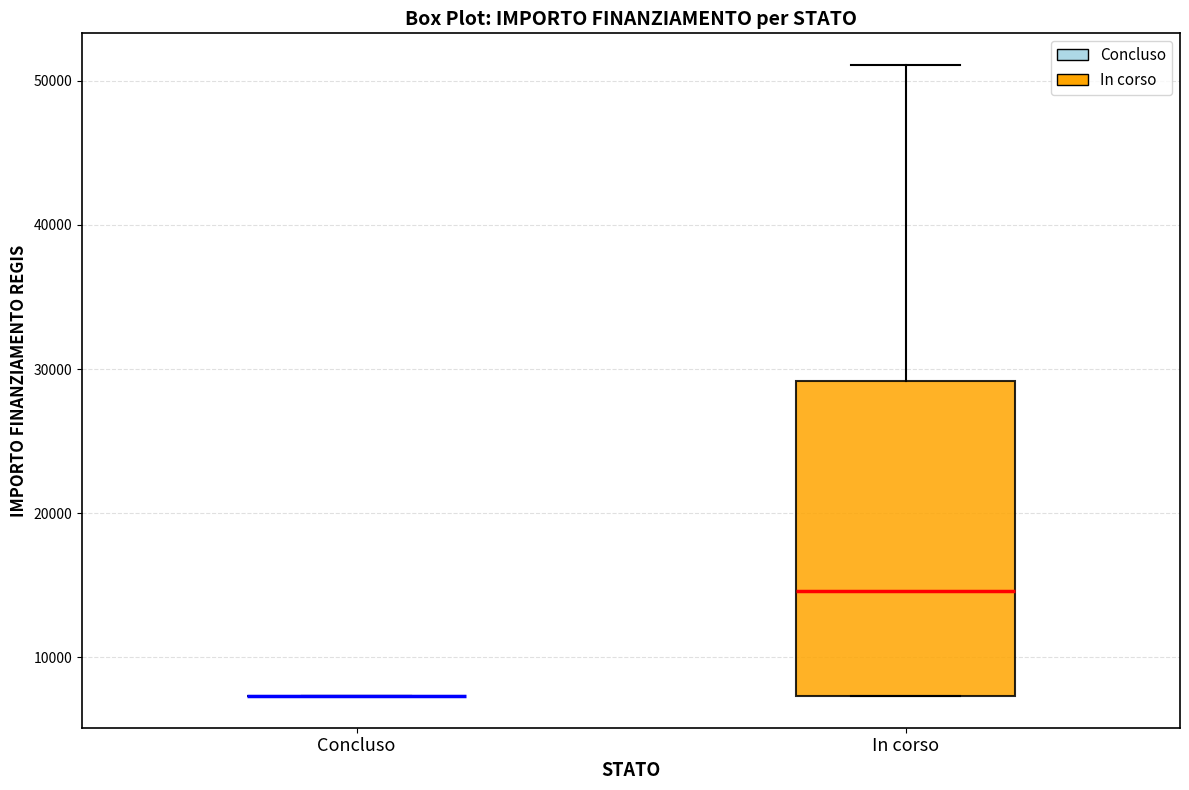

Reading left to right, read every box against the y-axis: the position of its median line, the range the box covers, and the ends of its whiskers. The values are not printed on the chart, so give them approximately, as read against the axis.

Concluso: box collapsed to a line at 7000, whiskers 7000 to 7000
In corso: median 15000, box 7000 to 29000, whiskers 7000 to 51000